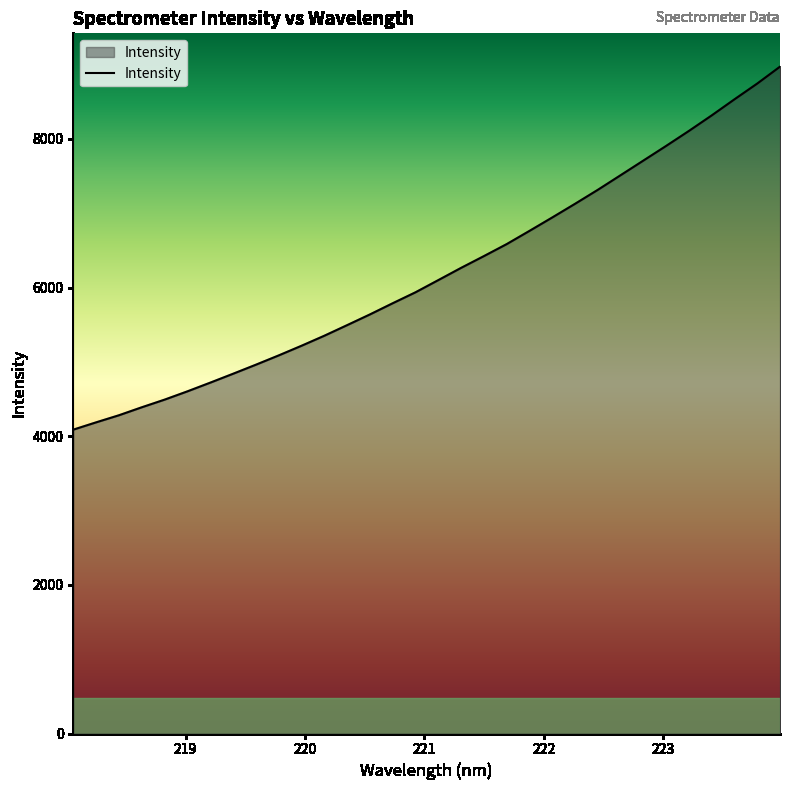

How many lines are shown in the chart?

1